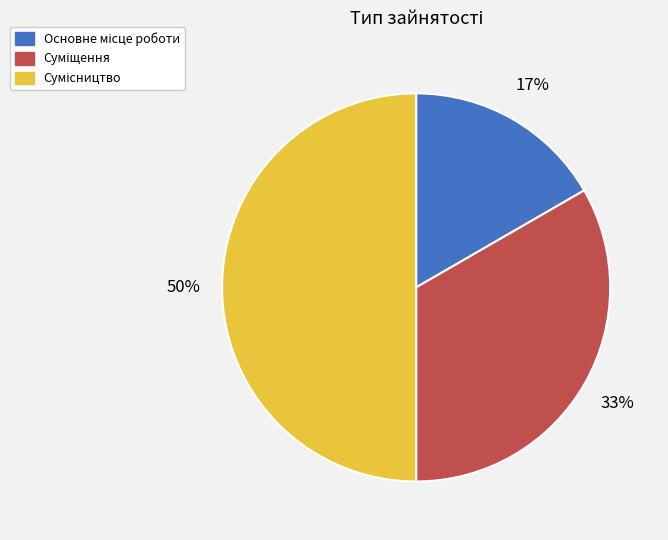

To the nearest percent, what is the difference between the largest and smallest slice percentages?

33%